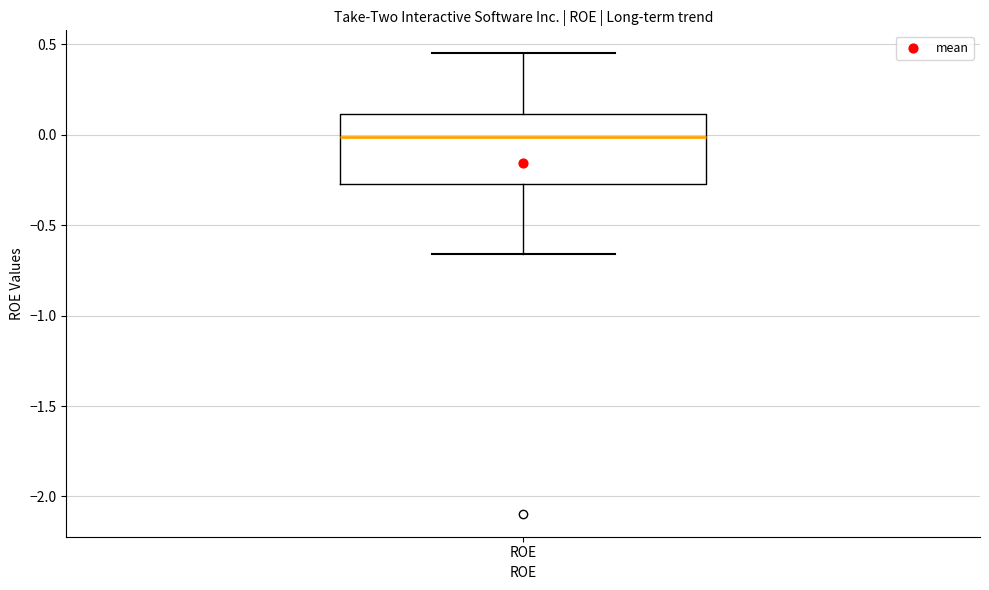

Read this box plot against the y-axis: the position of the median line, the range covered by the box, and the ends of both whiskers. The values are not printed on the chart, so give them approximately, as read against the axis.

median 0.00, box -0.25 to 0.10, whiskers -0.65 to 0.45